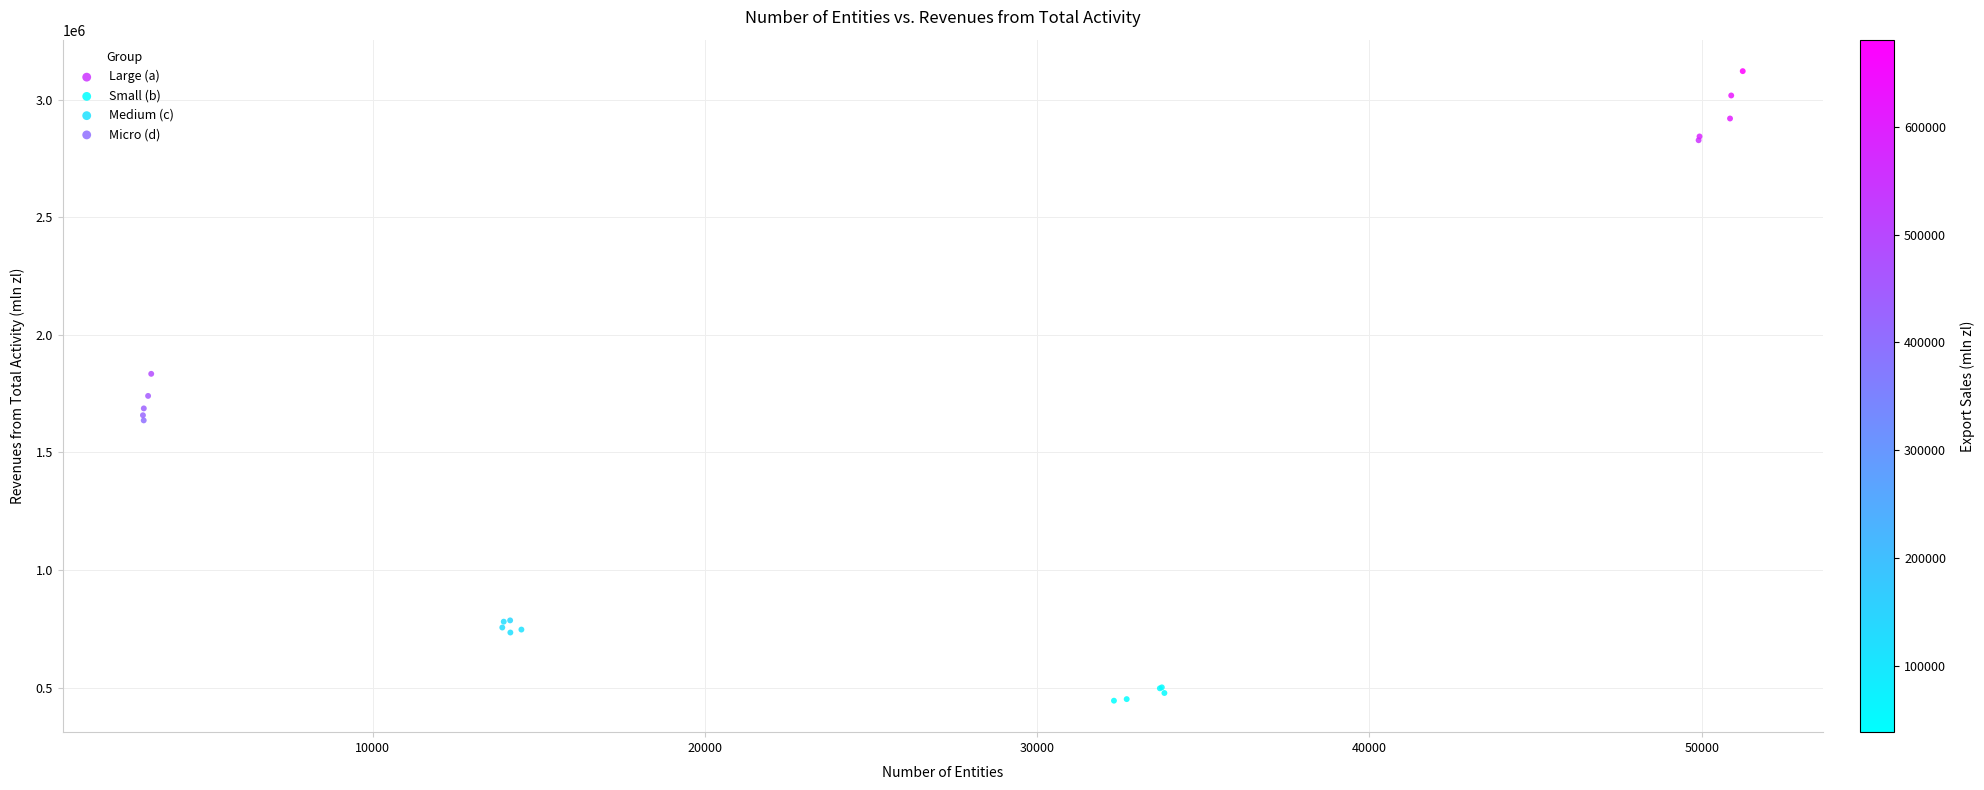

Which series reaches the maximum Y coordinate?

Large (a)